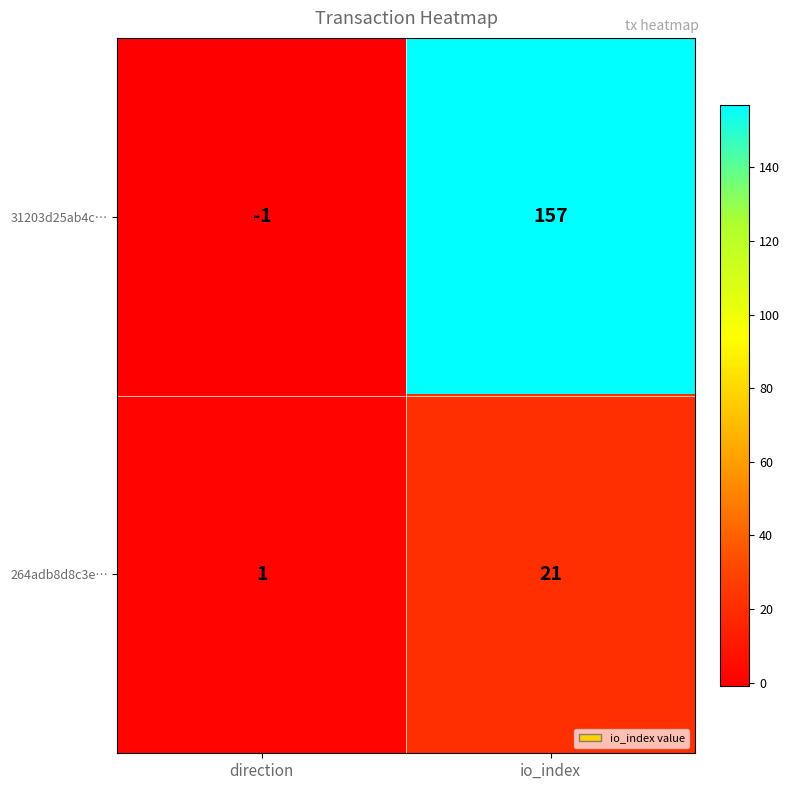

How many distinct data groups are displayed?

2